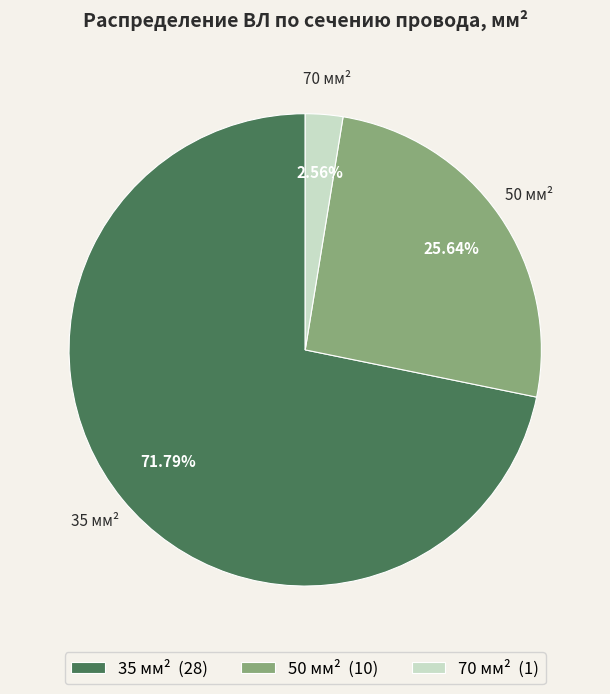

Does any single category account for the majority?

Yes